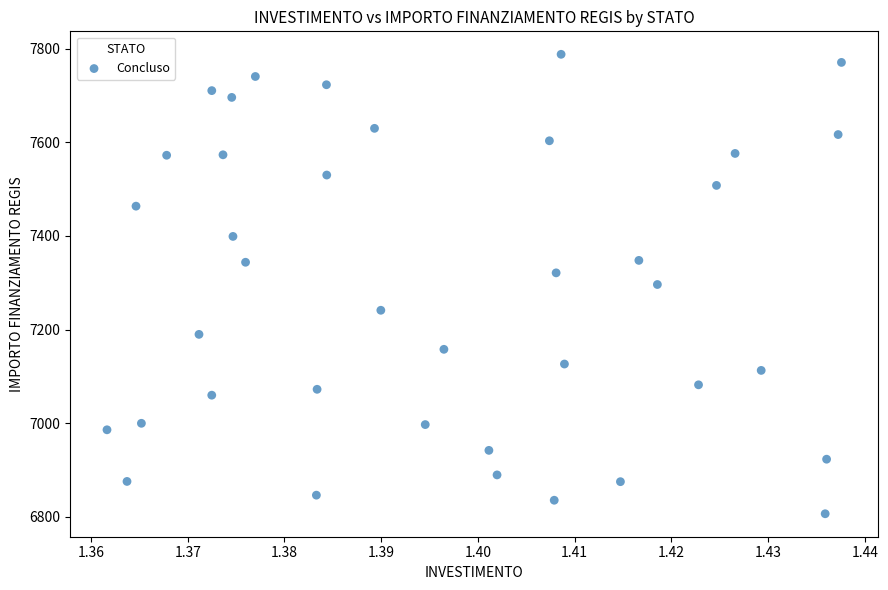

What is the range of Y values (max minus min)?

981.4